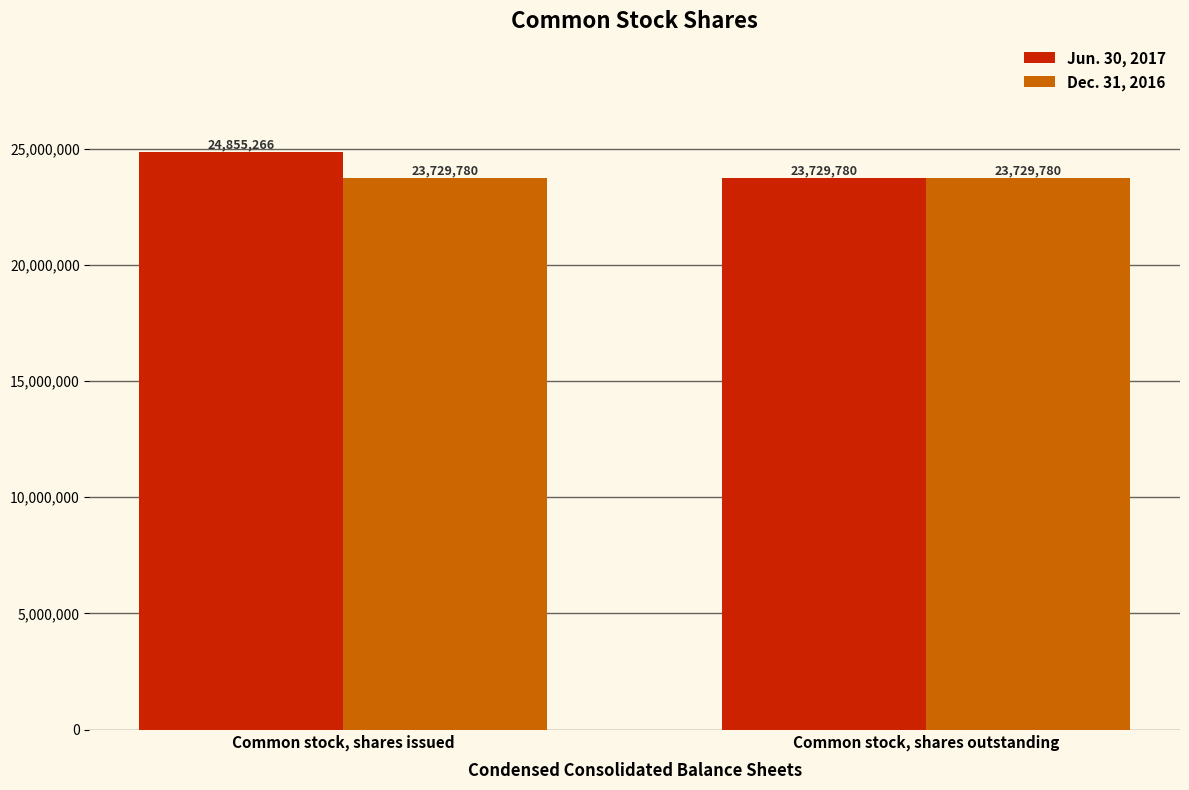

List the series in order of their overall mean, highest first.

Jun. 30, 2017, Dec. 31, 2016